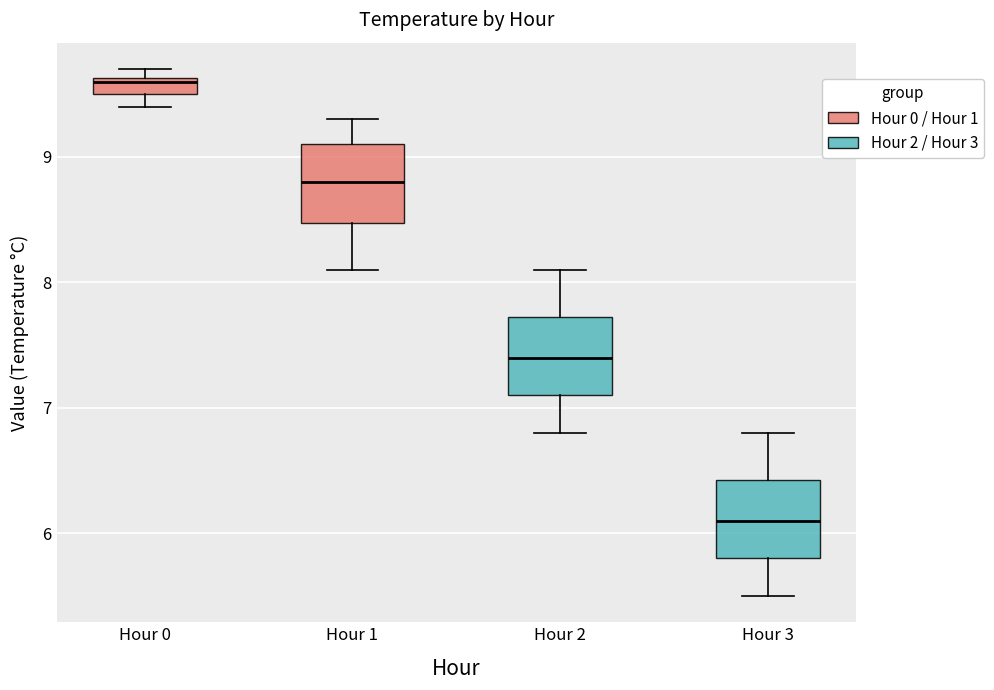

Where is the upper edge of the box for Hour 0 on the y-axis? The values are not printed on the chart, so give them approximately, as read against the axis.

9.6